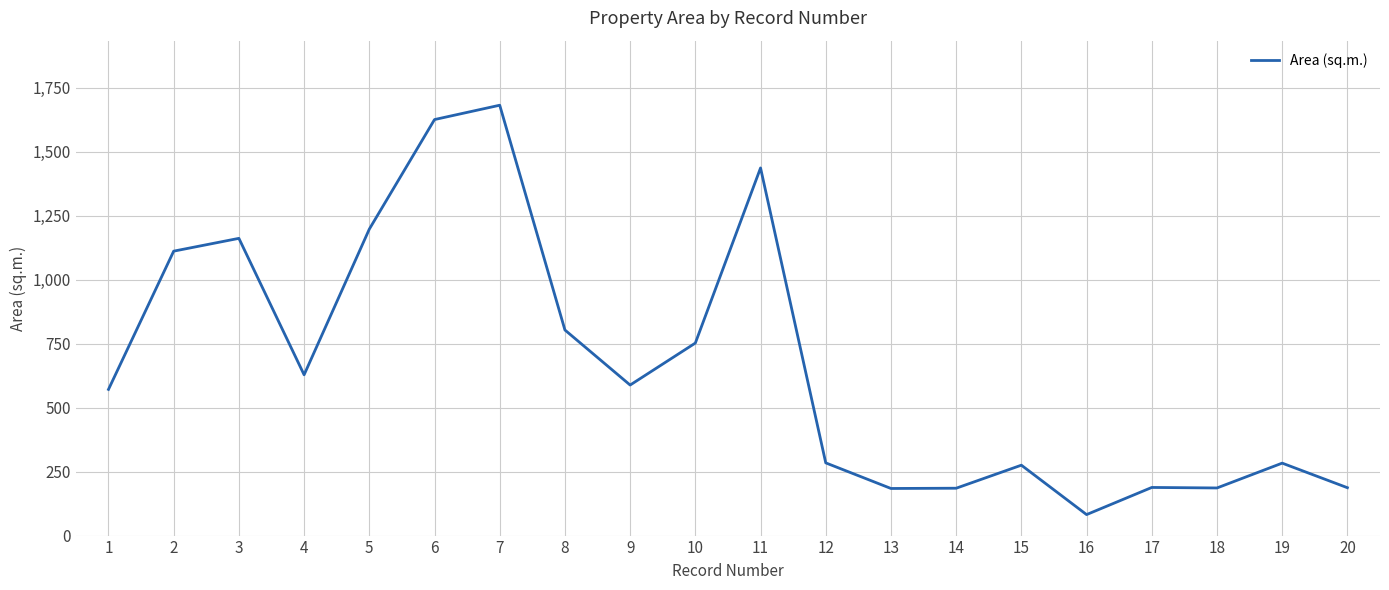

Does the chart have visible grid lines?

Yes